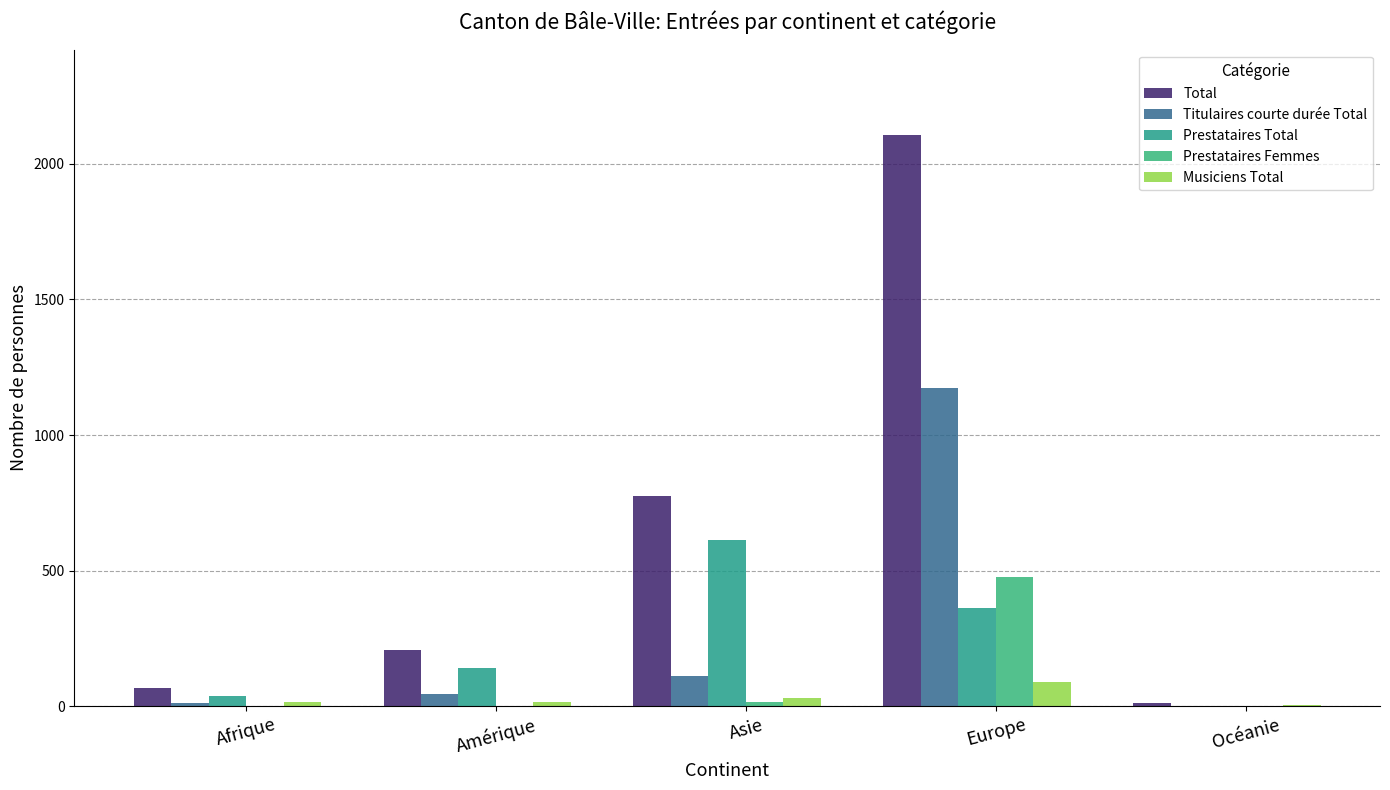

Which has a higher value, Asie or Europe?

Europe